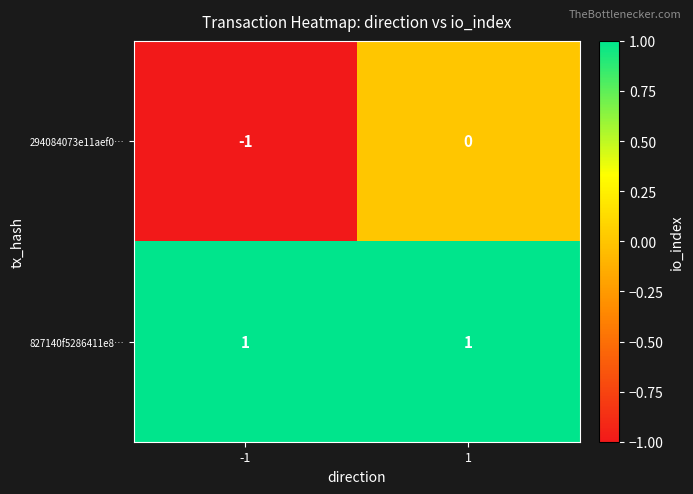

Reading right to left, what are all the values shown in this chart?

294084073e11aef0…: 1=0	-1=-1
827140f5286411e8…: 1=1	-1=1